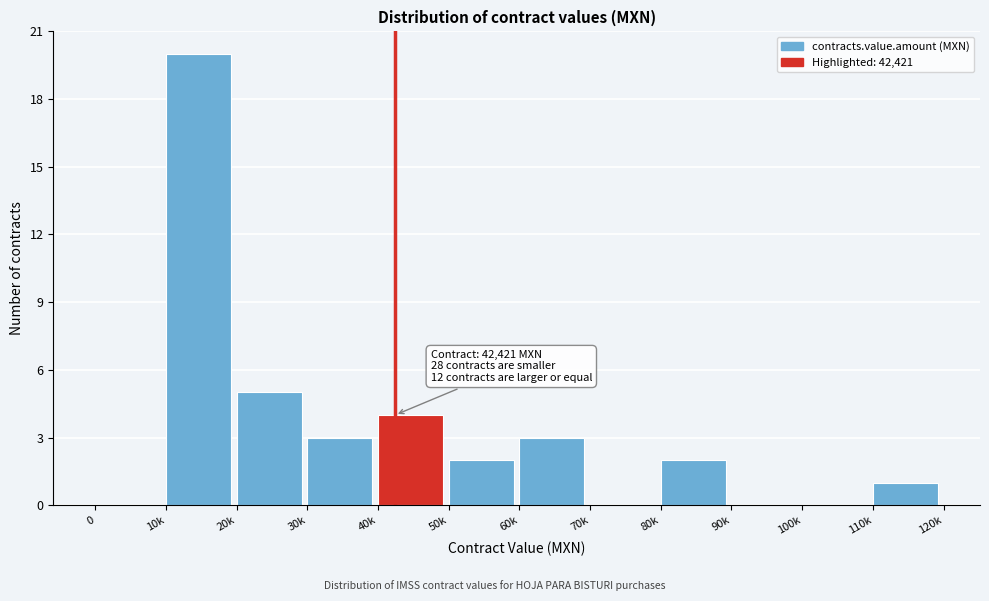

Reading left to right, extract all data points from this chart.

0=0	10k=20	20k=5	30k=3	40k=4	50k=2	60k=3	70k=0	80k=2	90k=0	100k=0	110k=1